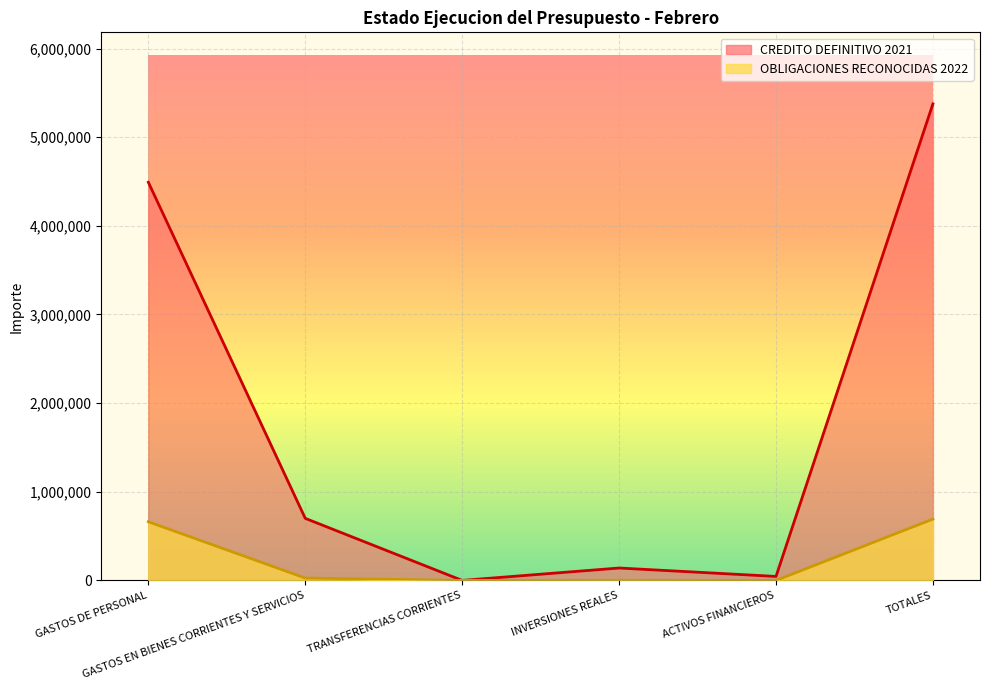

Does the chart display data point markers on the line(s)?

No